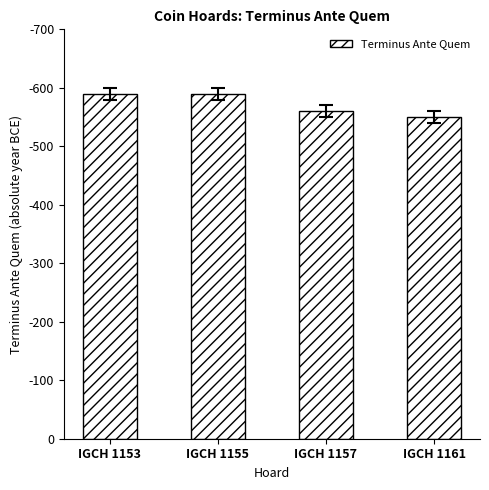

Reading left to right, what are all the values shown in this chart?

IGCH 1153=590	IGCH 1155=590	IGCH 1157=560	IGCH 1161=550